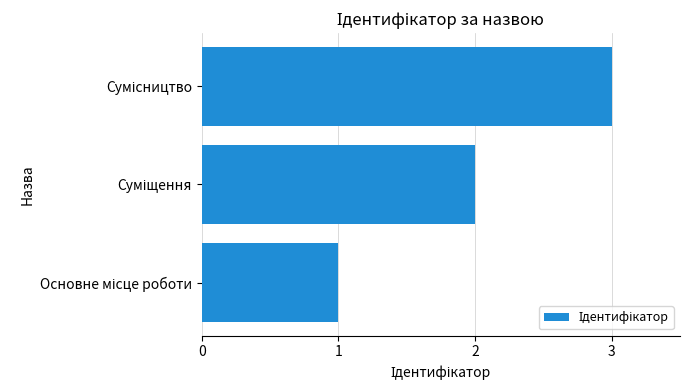

What is the sum of all values?

6